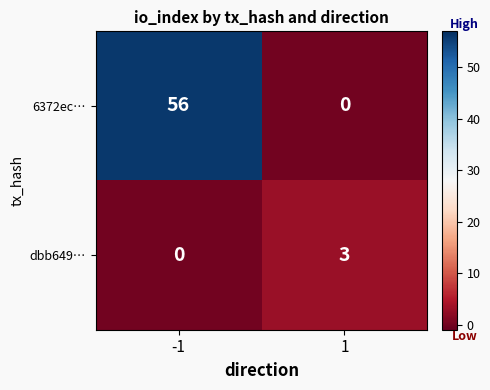

The value of dbb649… at 1 is 2. True or false?

False